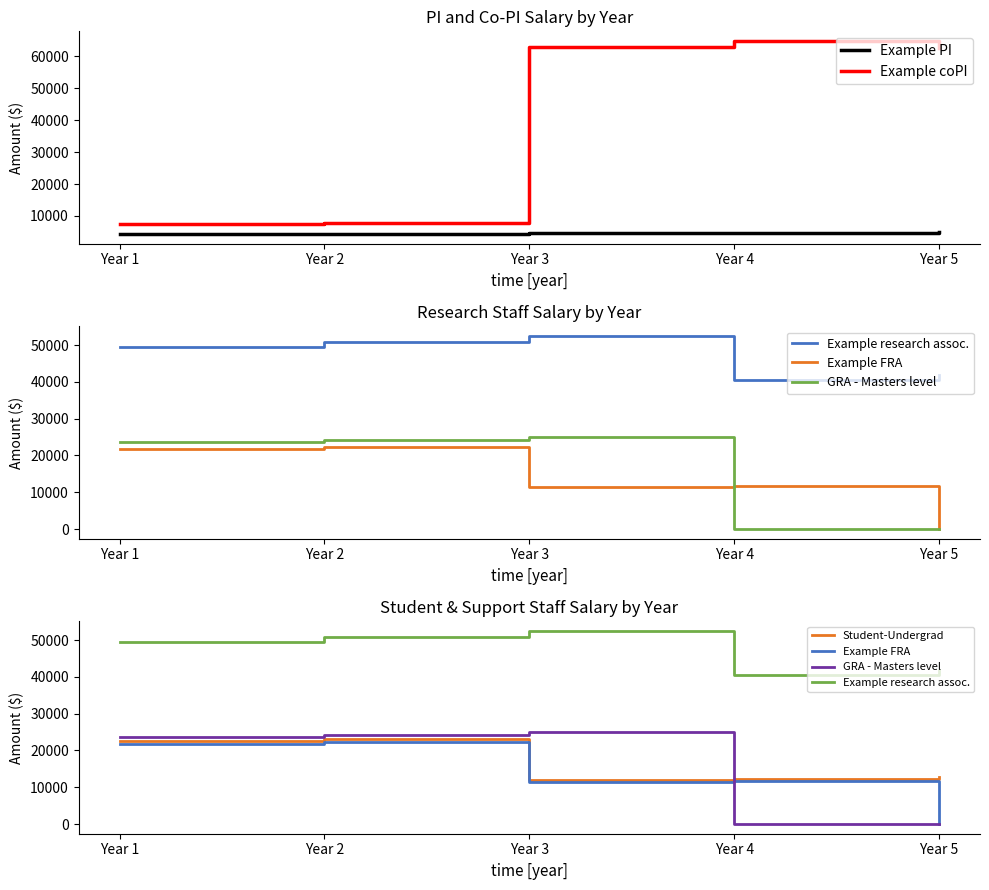

What is the difference between the Example research assoc. values at Year 3 and Year 4?

11933